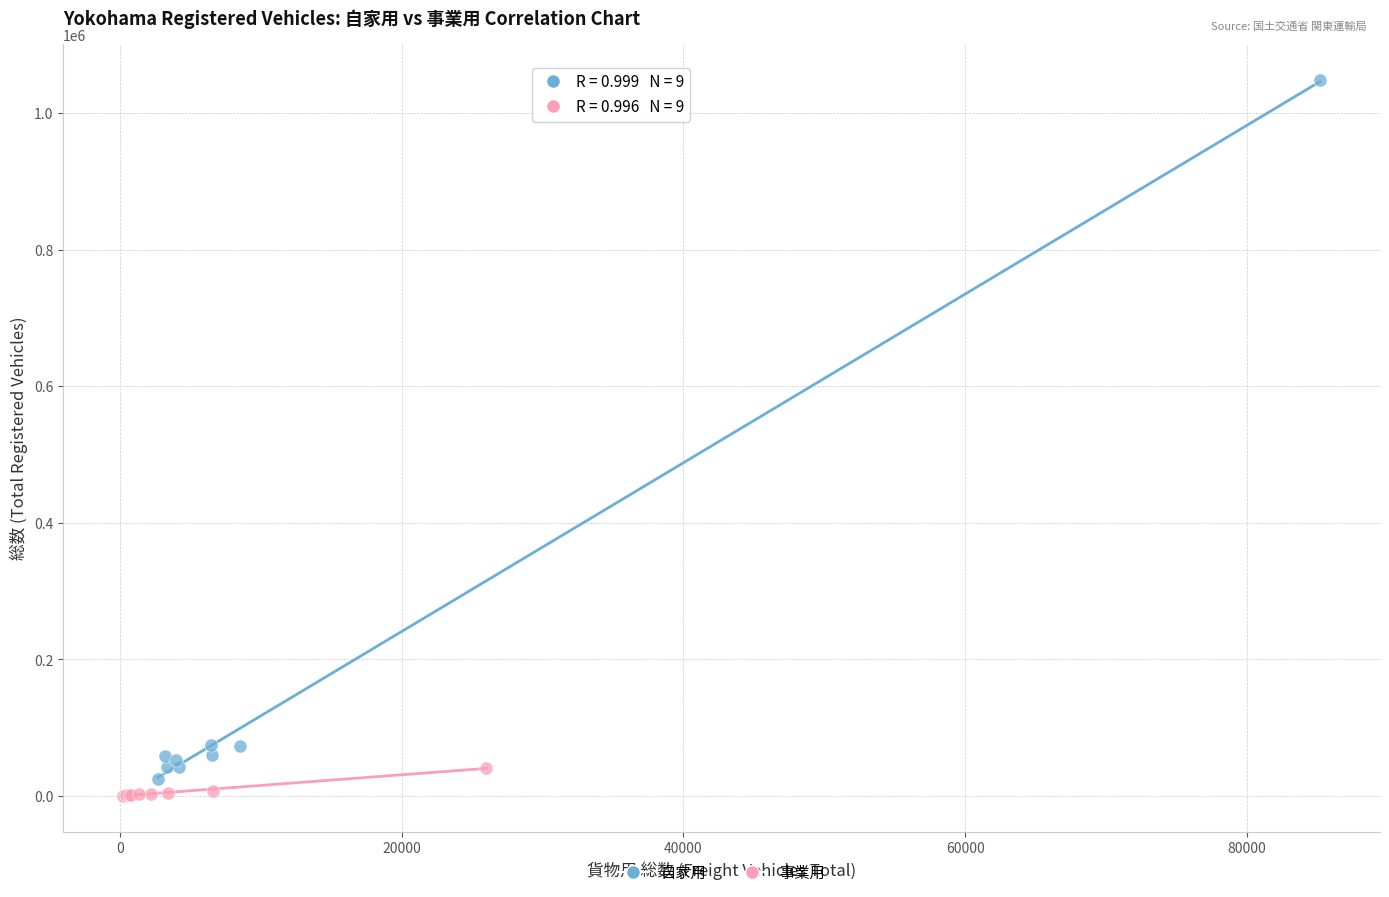

Which series has the largest Y range (max minus min)?

自家用